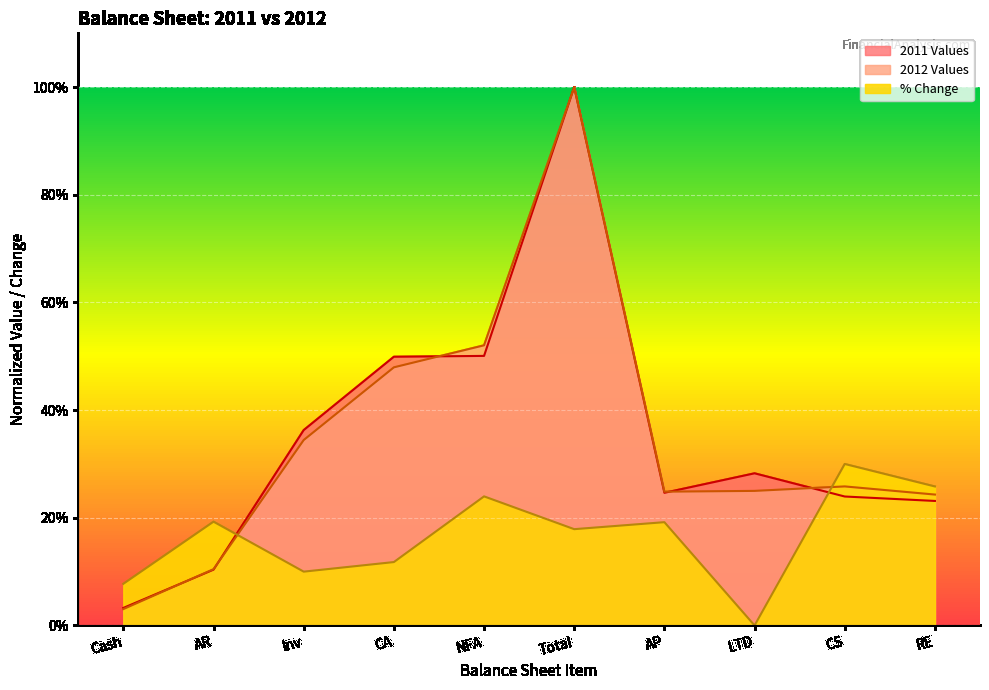

Which series has the widest spread of values?

2012 Values